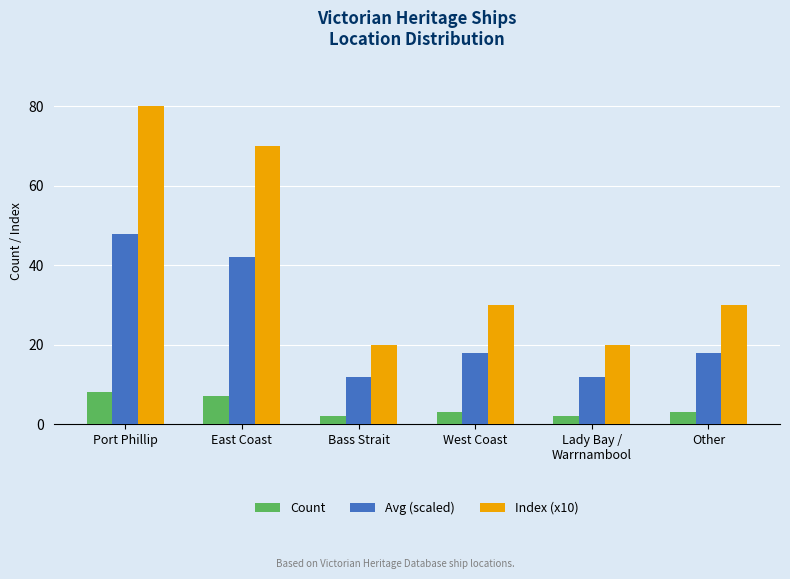

Where does the Count series first go above 3?

Port Phillip